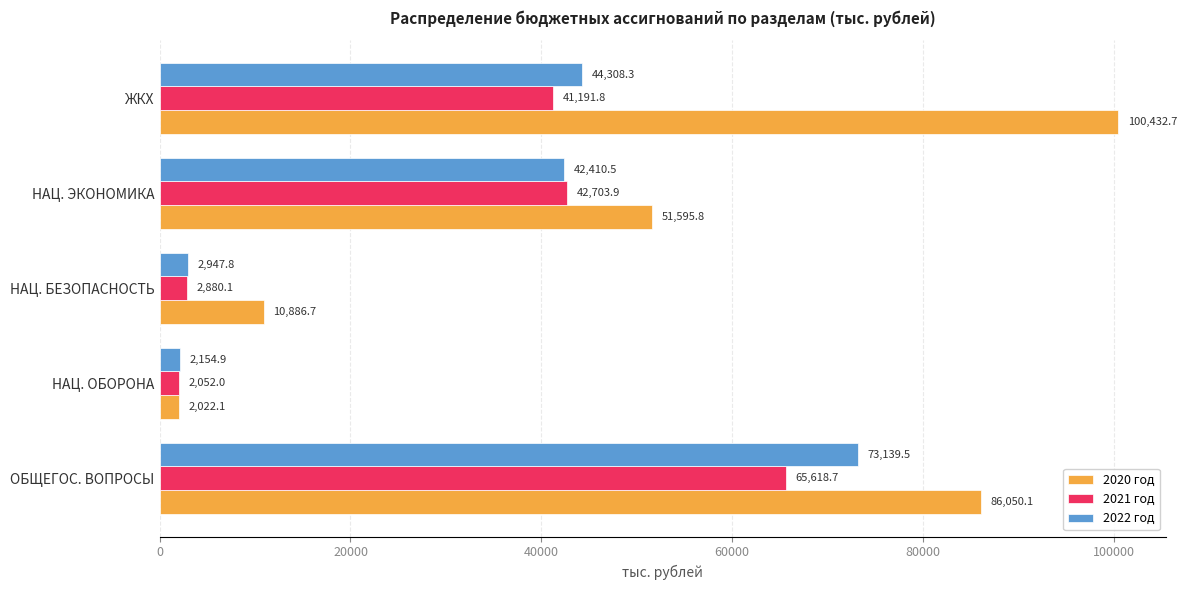

What is the spread (max minus min) of values at ОБЩЕГОС. ВОПРОСЫ?

20431.4